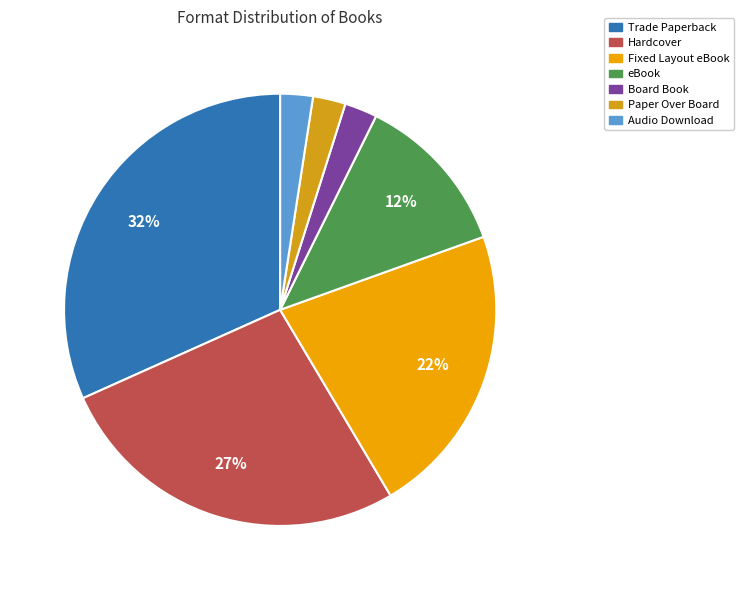

Which slice is the smallest?

Audio Download